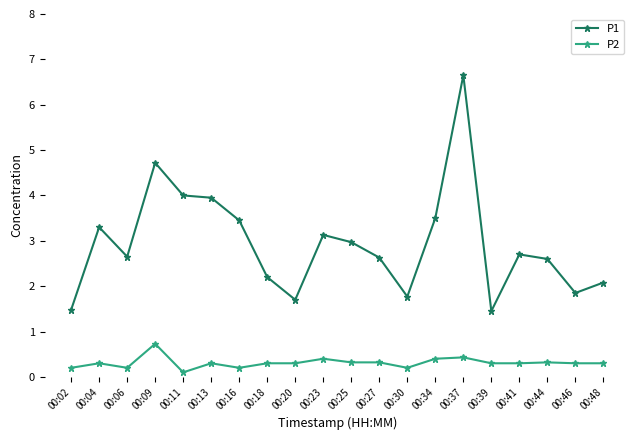

True or false: P2 and P1 intersect in this chart.

False